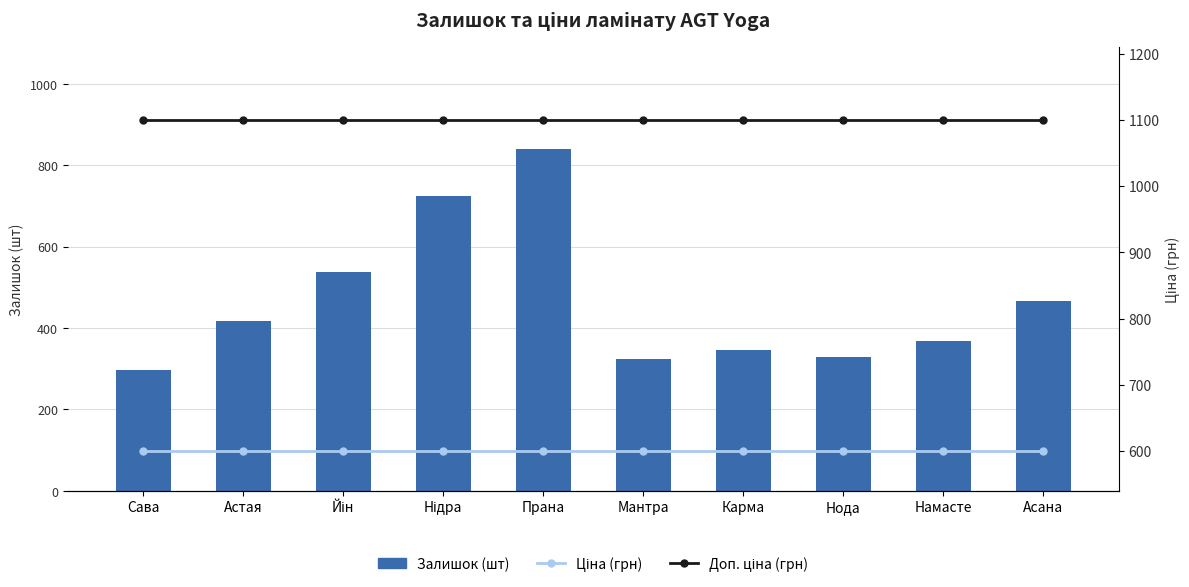

Which series has the widest spread of values?

Залишок (шт)